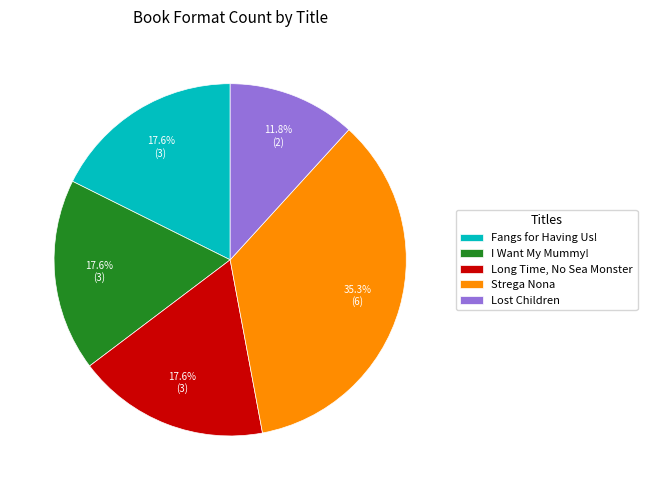

Which category has the smallest portion of the pie?

Lost Children